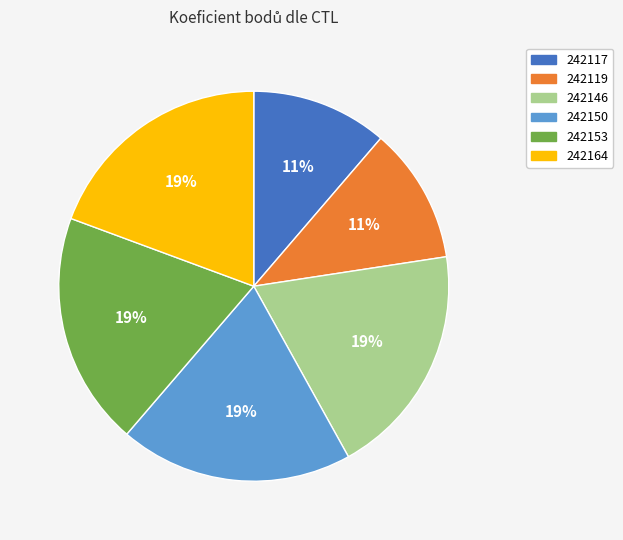

Is 242150 the majority of the pie?

No